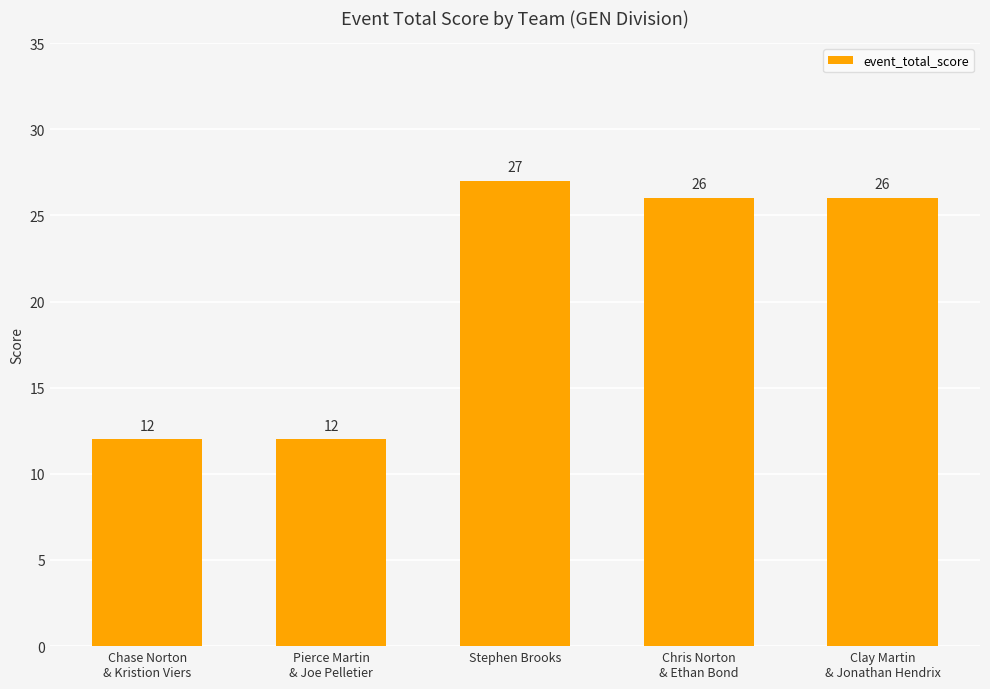

Reading left to right, what are all the values shown in this chart?

12	12	27	26	26